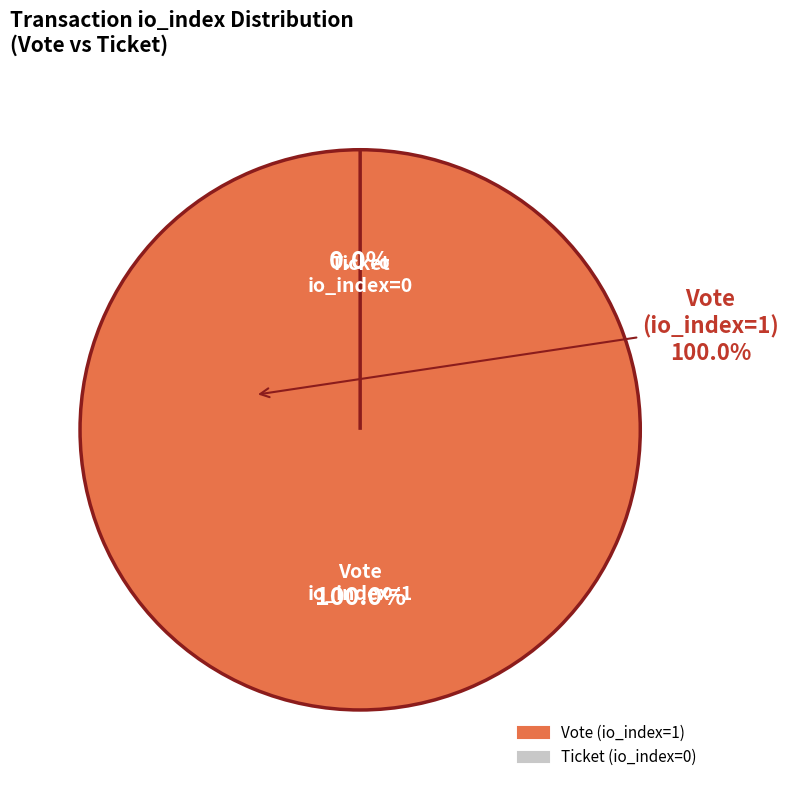

To the nearest percent, what portion does Vote (io_index=1) represent?

100%